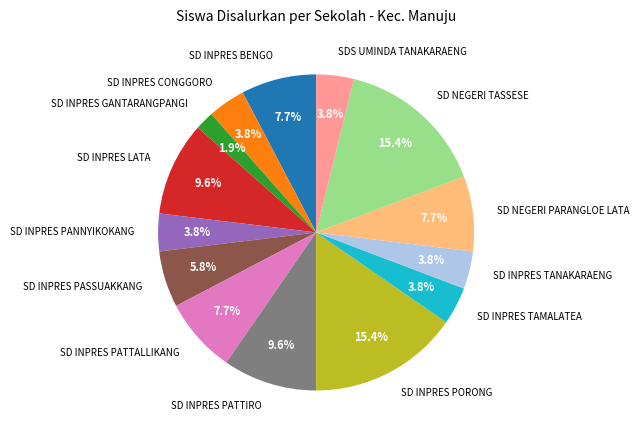

What is the smallest slice in the pie chart?

SD INPRES GANTARANGPANGI